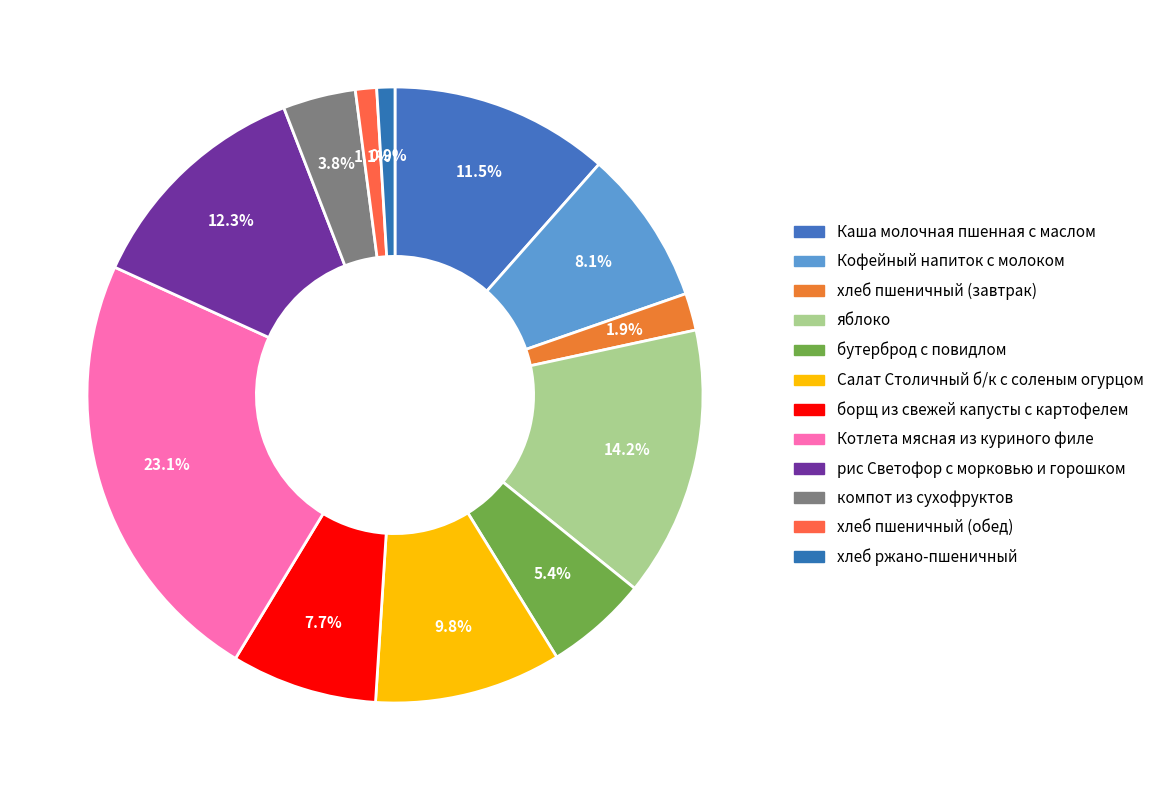

To the nearest percent, what is the combined percentage of Салат Столичный б/к с соленым огурцом and хлеб пшеничный (обед)?

11%